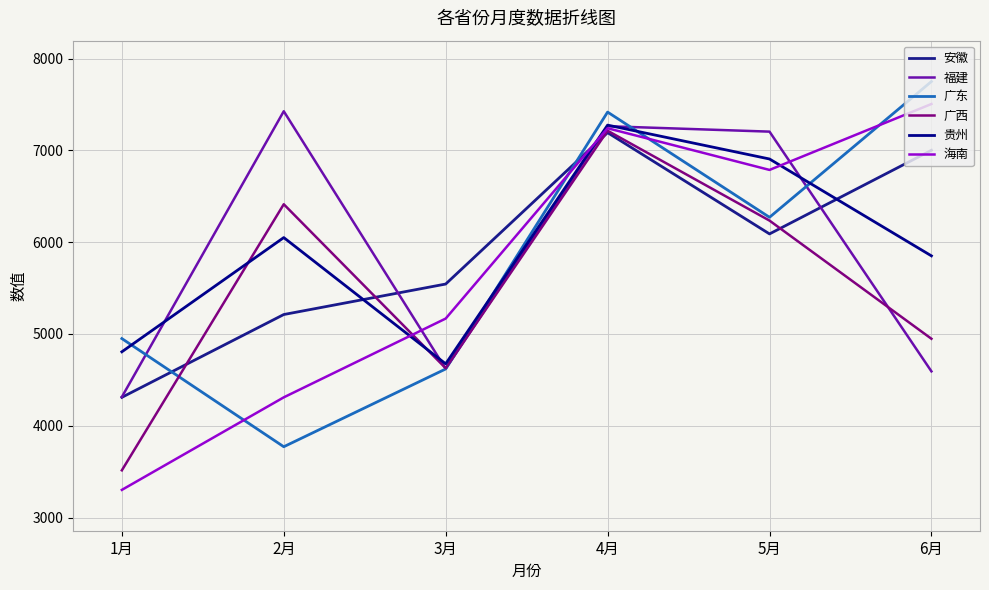

Which category has the highest value across all series?

6月